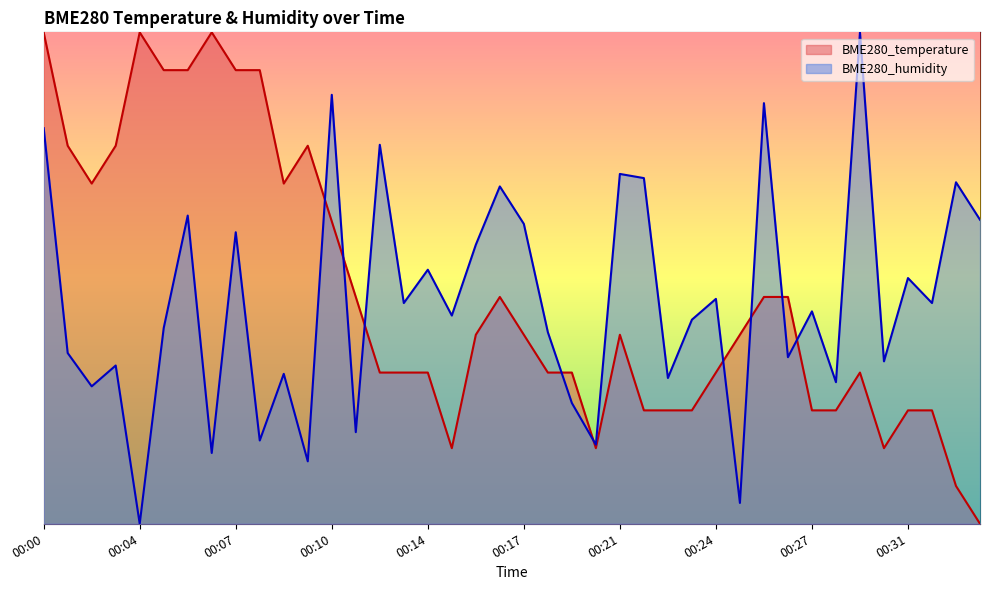

What are all the series names shown in the legend?

BME280_temperature, BME280_humidity